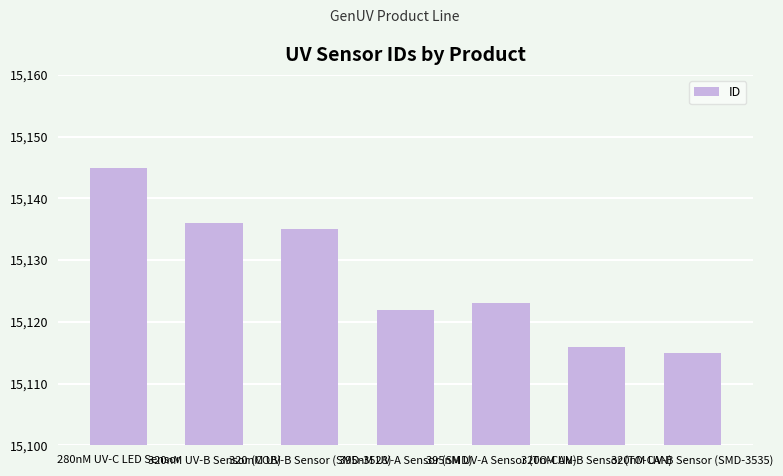

What value does the data have at 320nM UV-B Sensor (SMD-3535), to the nearest 10?

15120